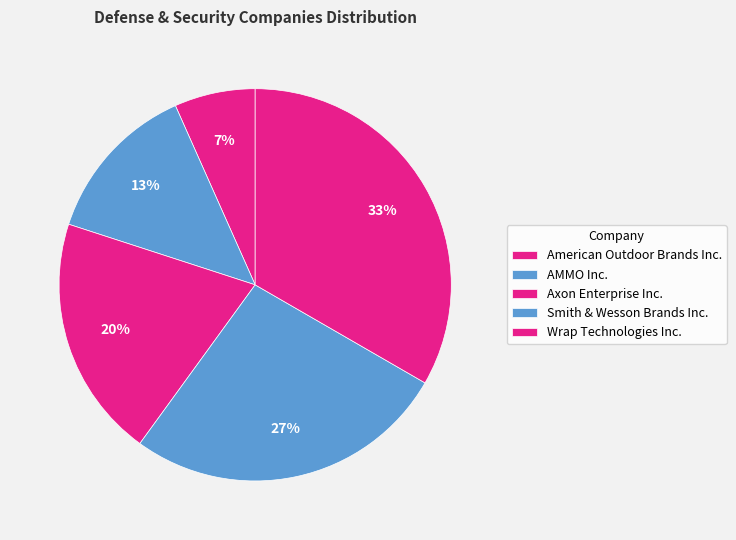

To the nearest percent, what is the average slice percentage?

20%